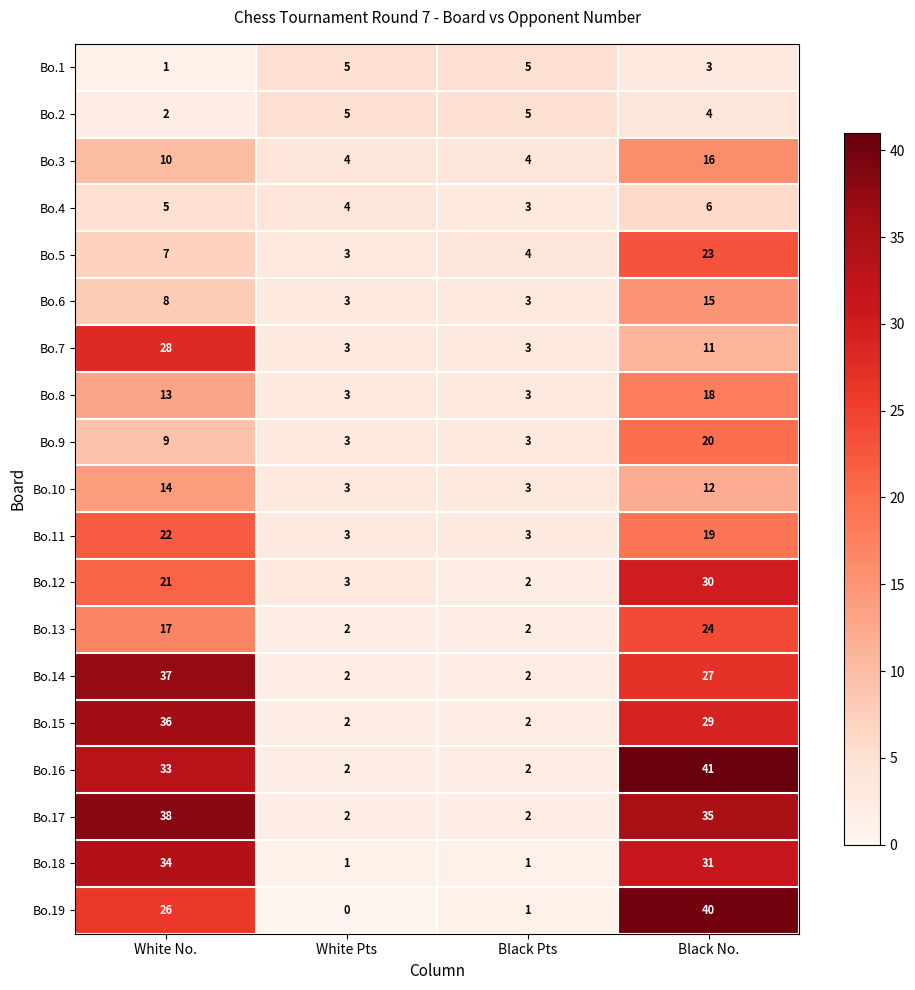

What is the difference between the maximum and second lowest values in the Bo.17 series?

36